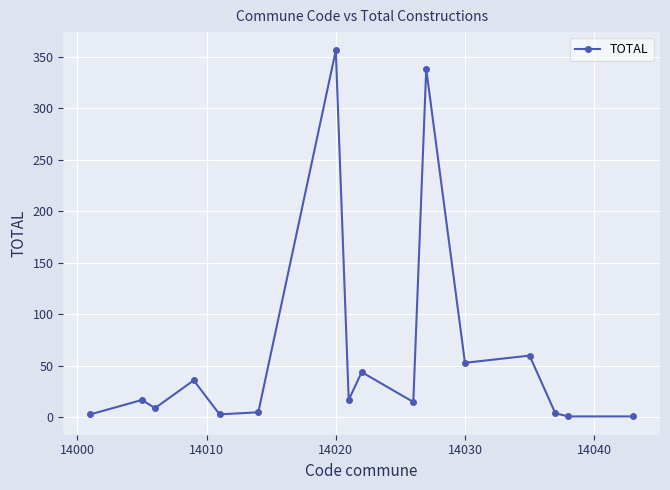

What is the greatest value displayed?

356